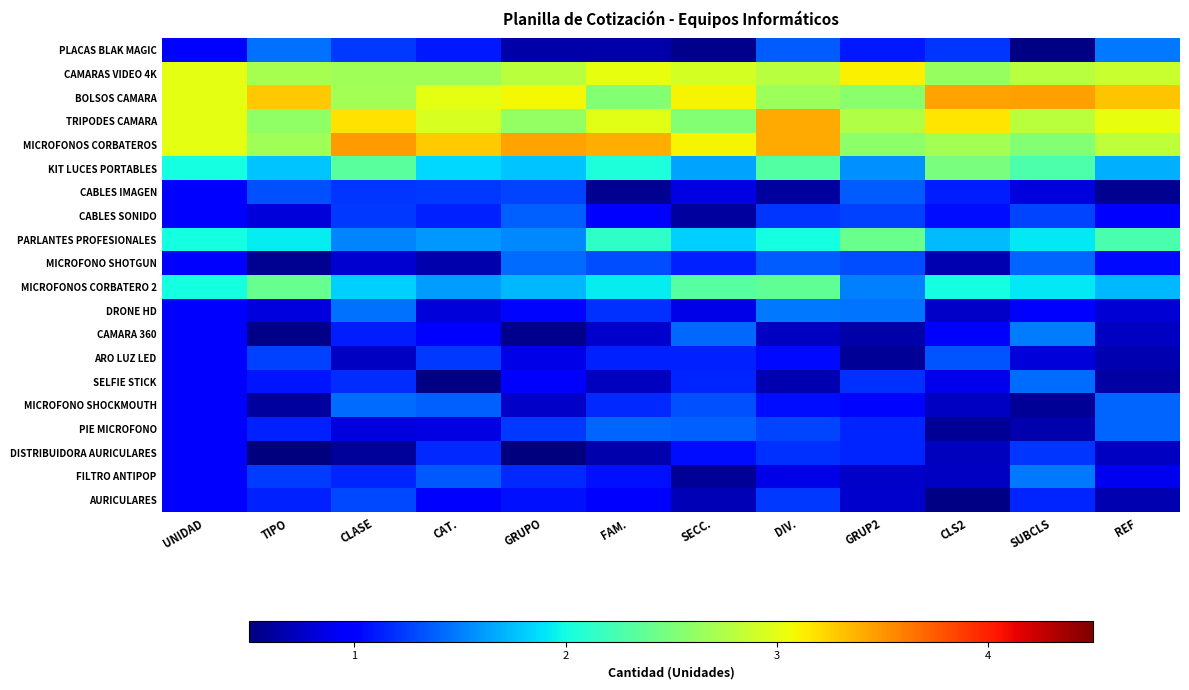

Rank the series by their maximum value, from highest to lowest.

MICROFONOS CORBATEROS, BOLSOS CAMARA, TRIPODES CAMARA, CAMARAS VIDEO 4K, KIT LUCES PORTABLES, PARLANTES PROFESIONALES, MICROFONOS CORBATERO 2, CAMARA 360, FILTRO ANTIPOP, DRONE HD, PLACAS BLAK MAGIC, SELFIE STICK, MICROFONO SHOTGUN, MICROFONO SHOCKMOUTH, PIE MICROFONO, CABLES SONIDO, CABLES IMAGEN, ARO LUZ LED, AURICULARES, DISTRIBUIDORA AURICULARES